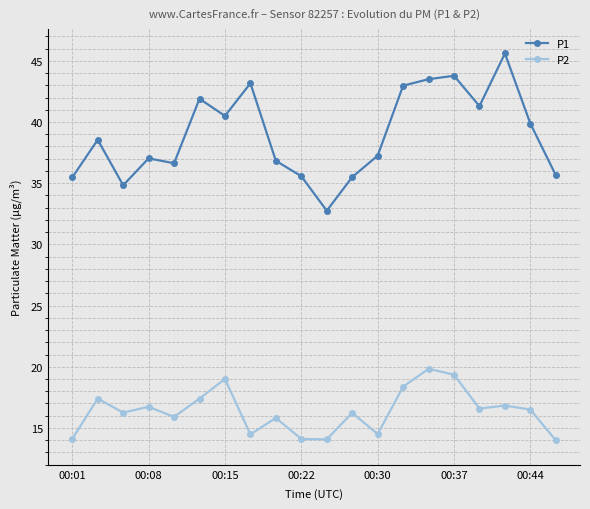

True or false: P2 has more than 2 points higher than both neighbors.

True